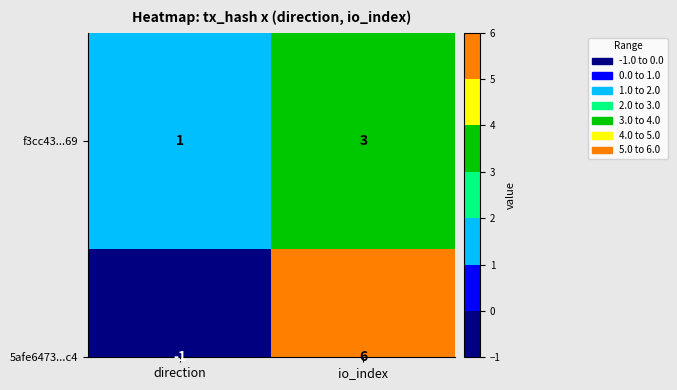

Which label corresponds to the largest value in the chart?

io_index